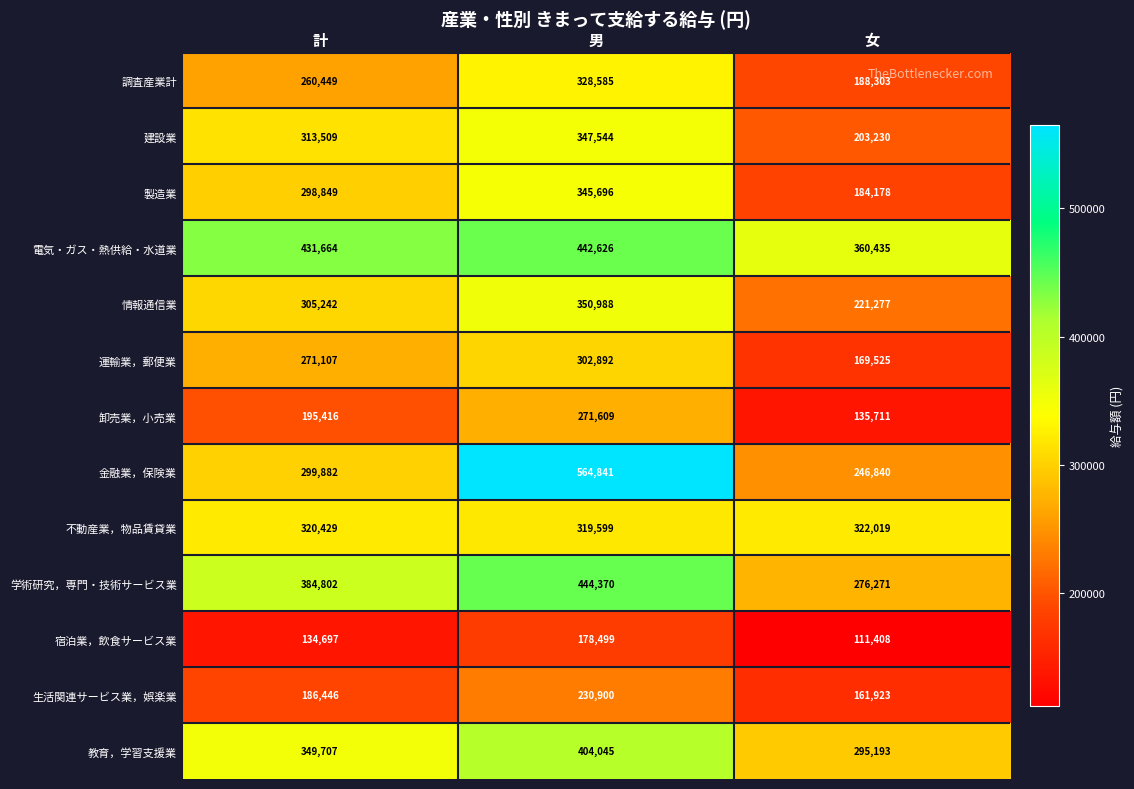

What is the total value across all series at 計?

3752199